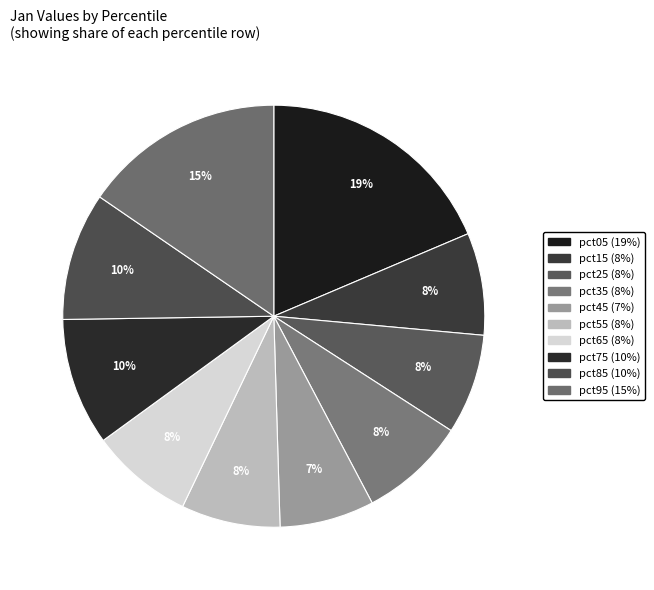

Does pct75 account for over 50% of the chart?

No